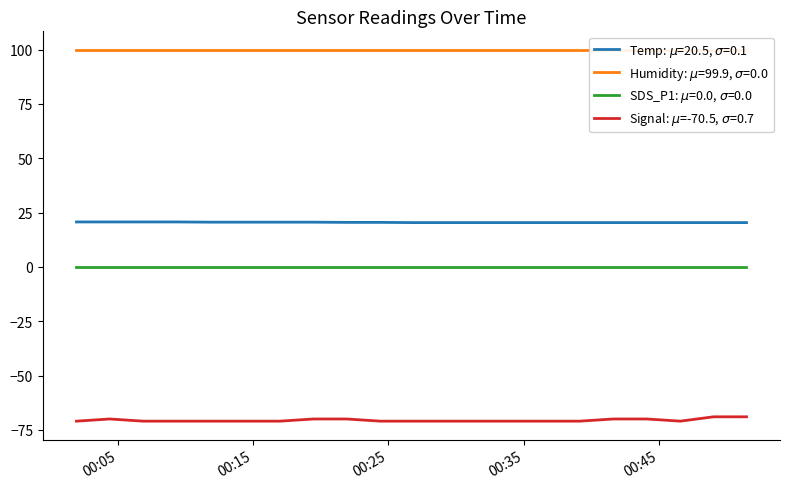

True or false: Temp and Signal cross at least once.

False